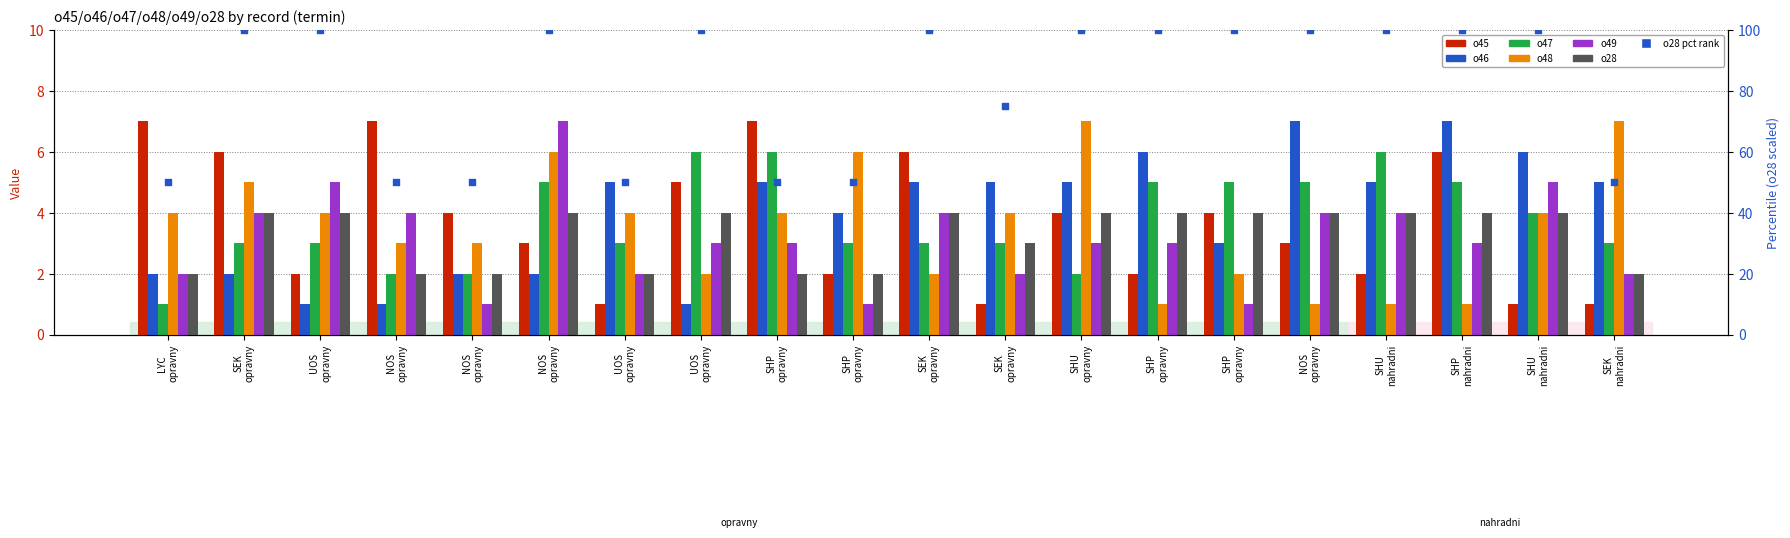

What is the total value across all series at SHU nahradni?

22